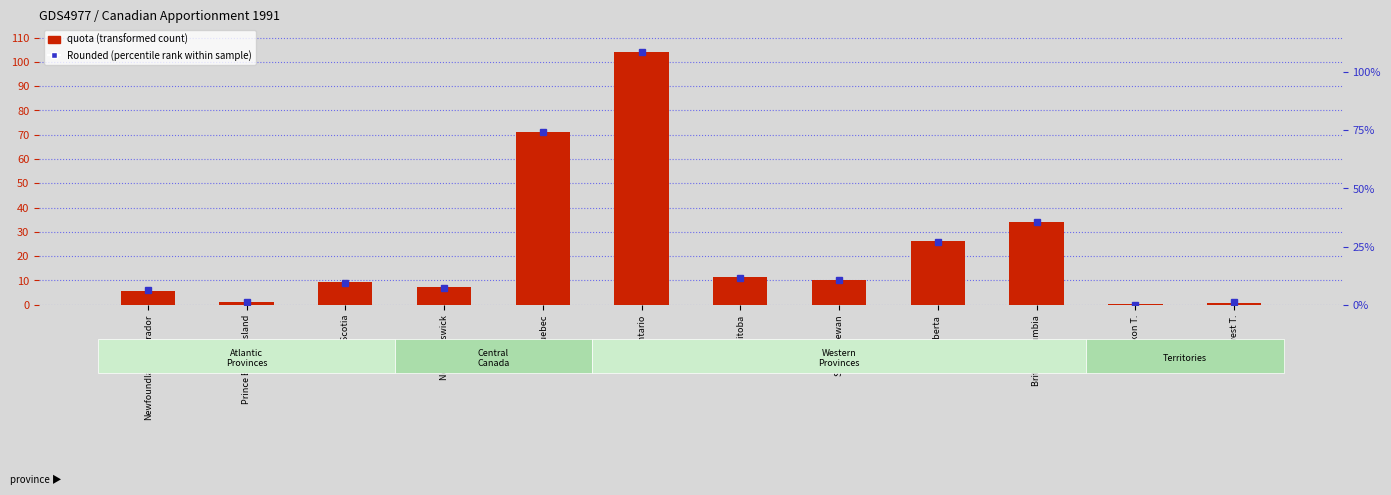

Does the chart contain stacked bars?

No